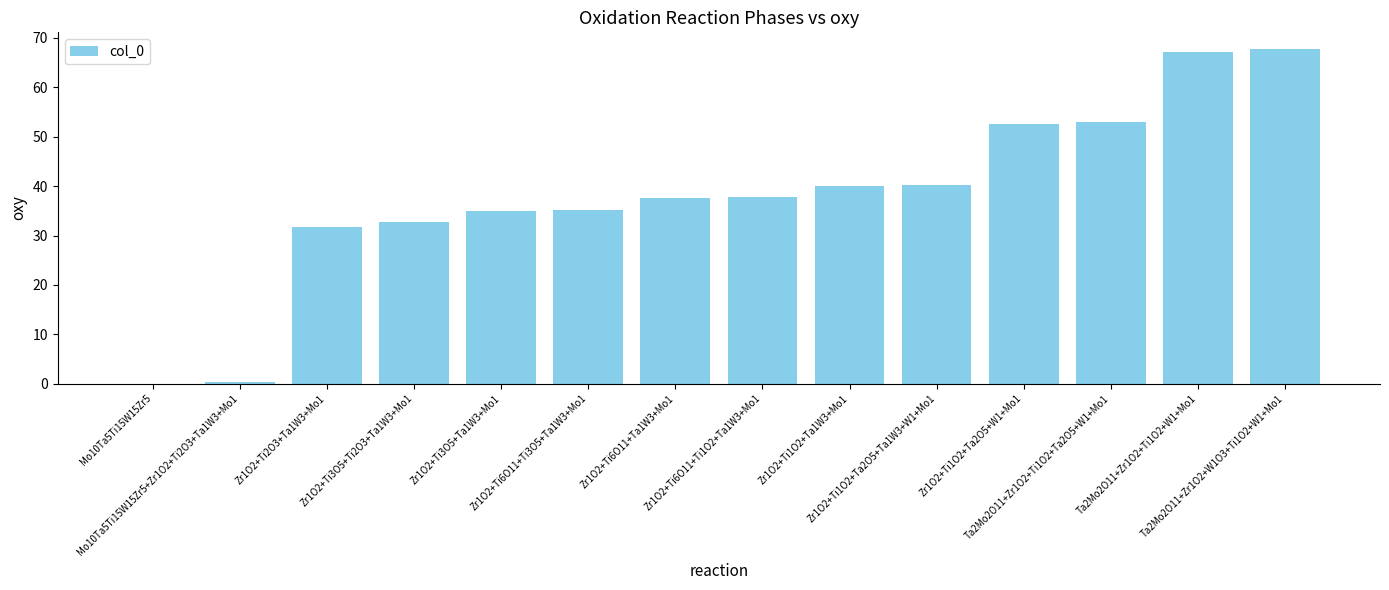

Where is the data nearest to the value 33?

Zr1O2+Ti3O5+Ti2O3+Ta1W3+Mo1